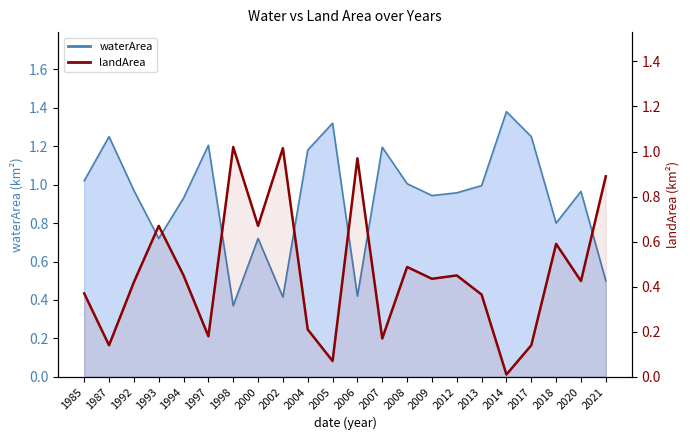

What is the difference between the maximum and minimum values?

1.0